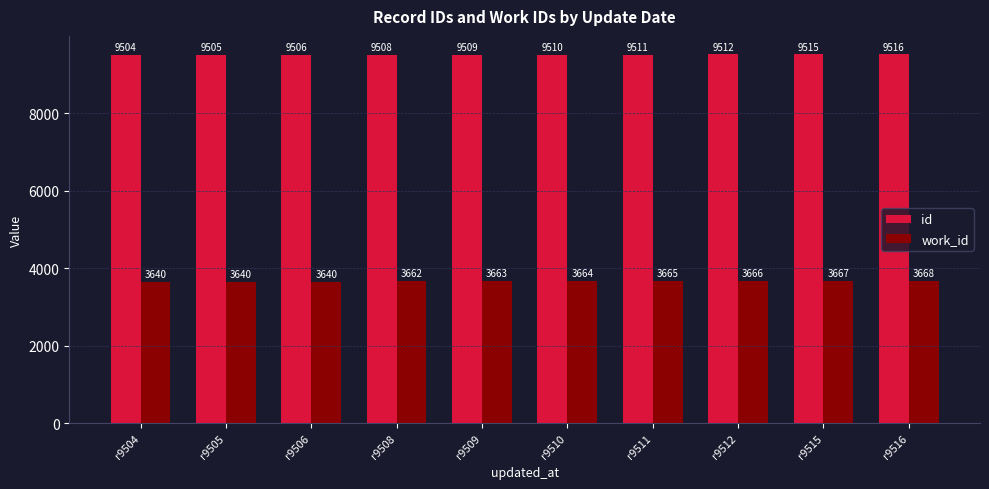

Count the number of data series in this chart.

2